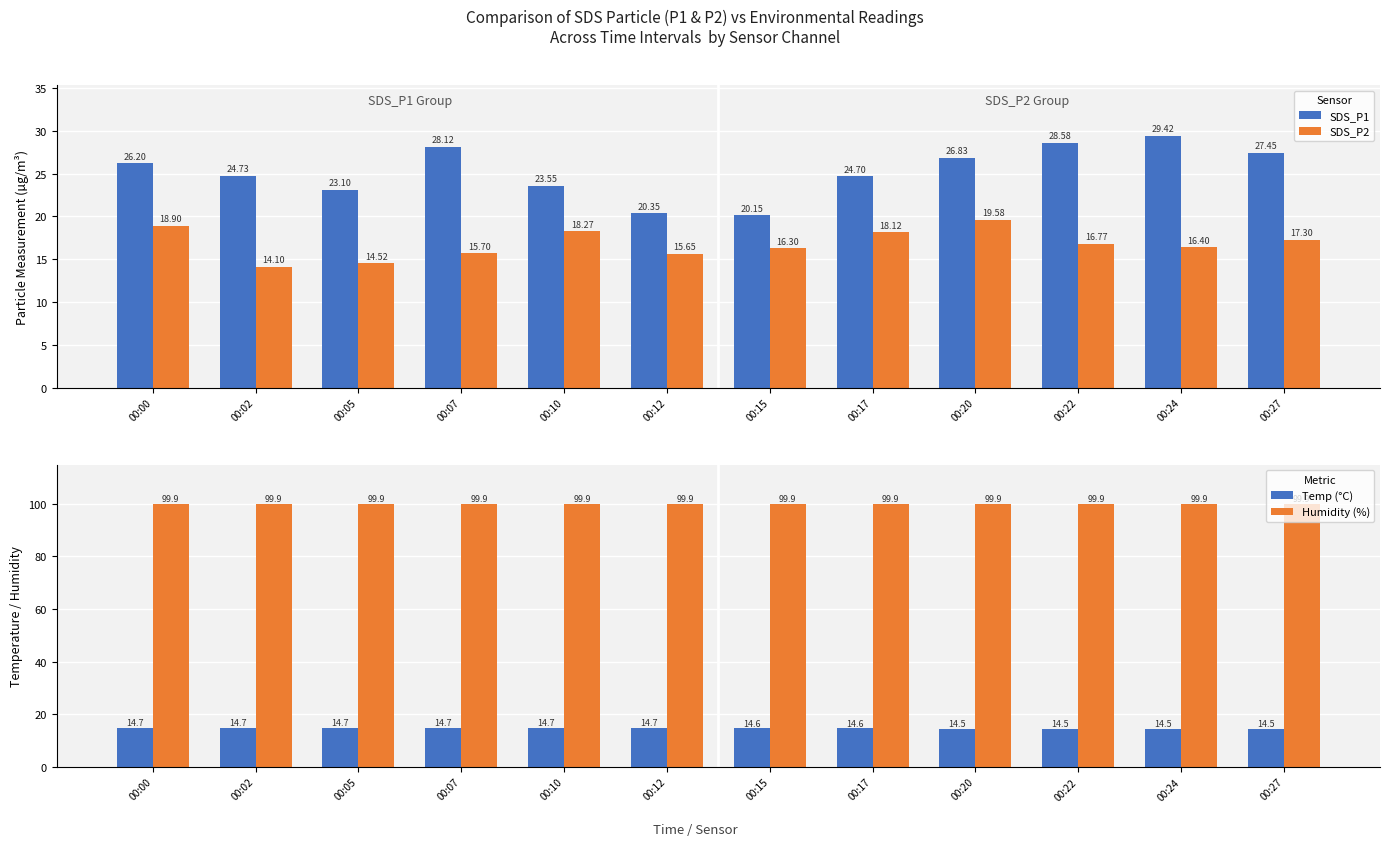

Is it true that SDS_P1 equals 38.3 at 00:24?

False